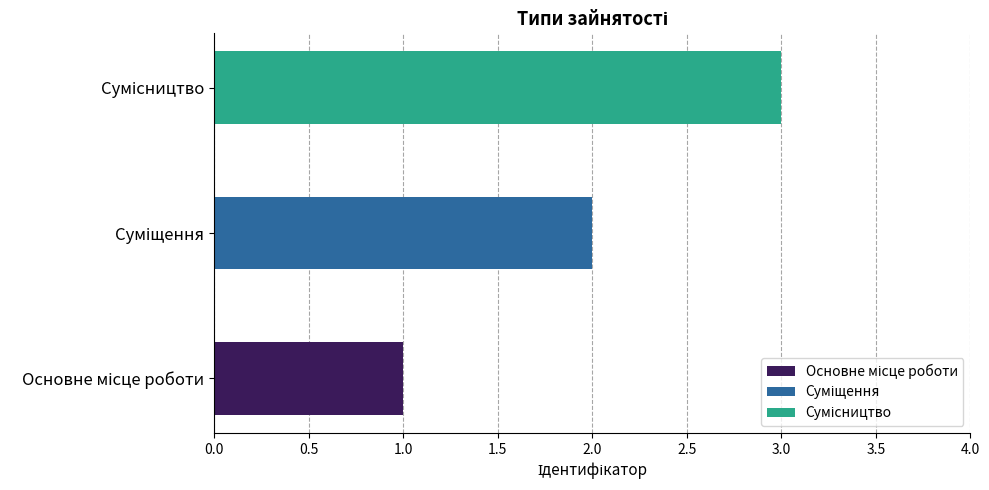

The chart shows a value of 1 at Основне місце роботи. True or false?

True